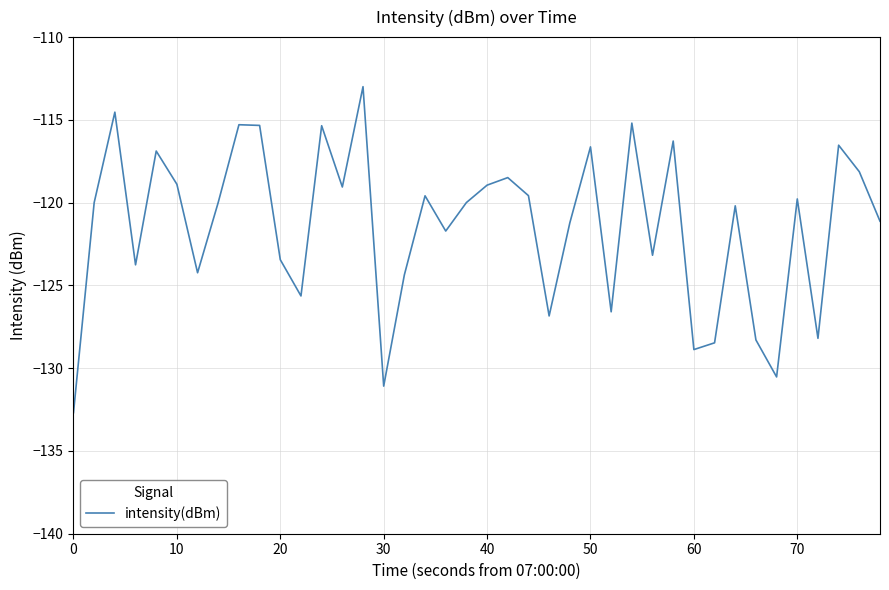

What is the maximum value shown in the chart?

-113.0